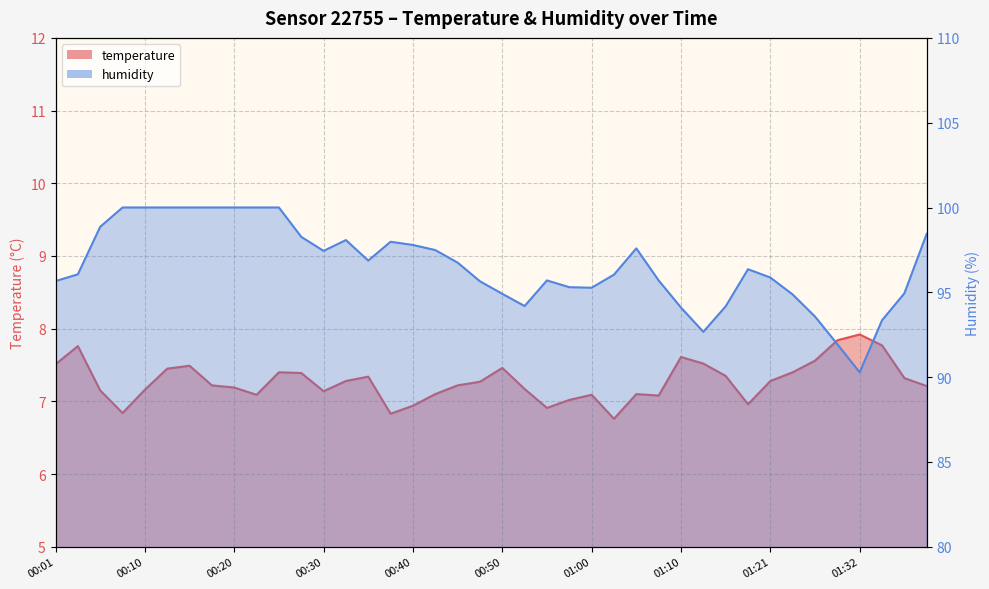

True or false: humidity and temperature cross at least once.

False